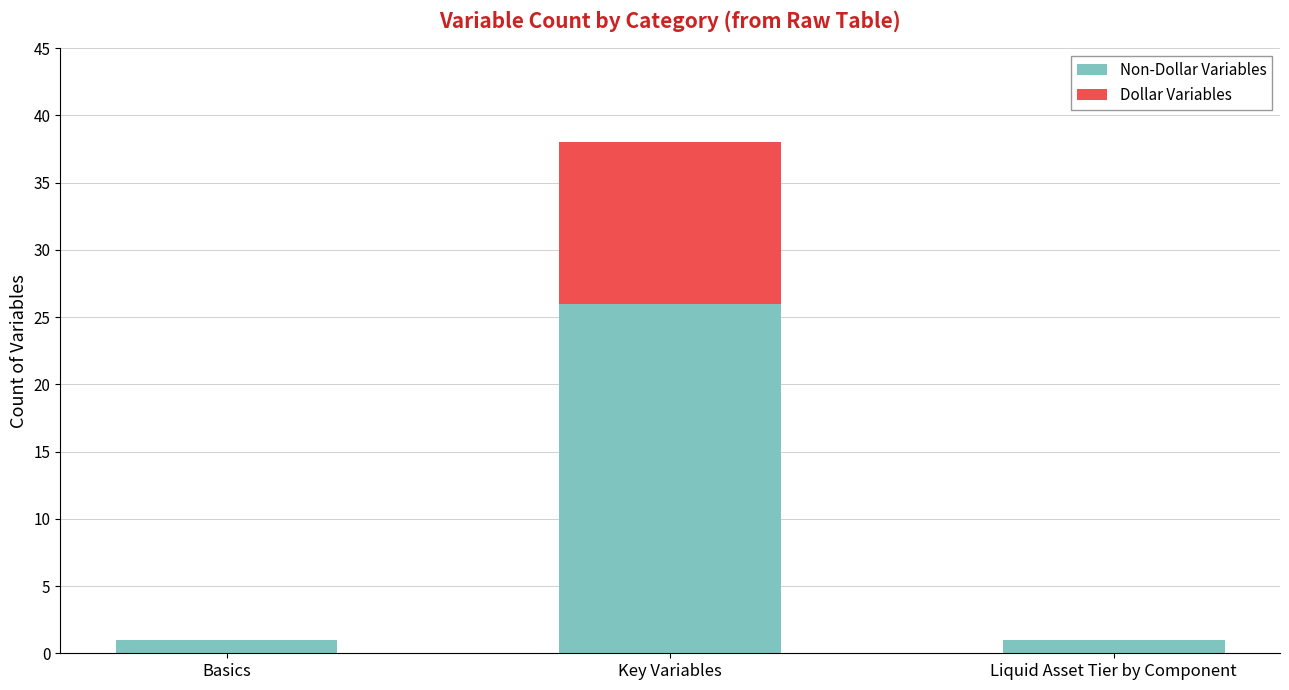

At which category is the sum across all series the highest?

Key Variables